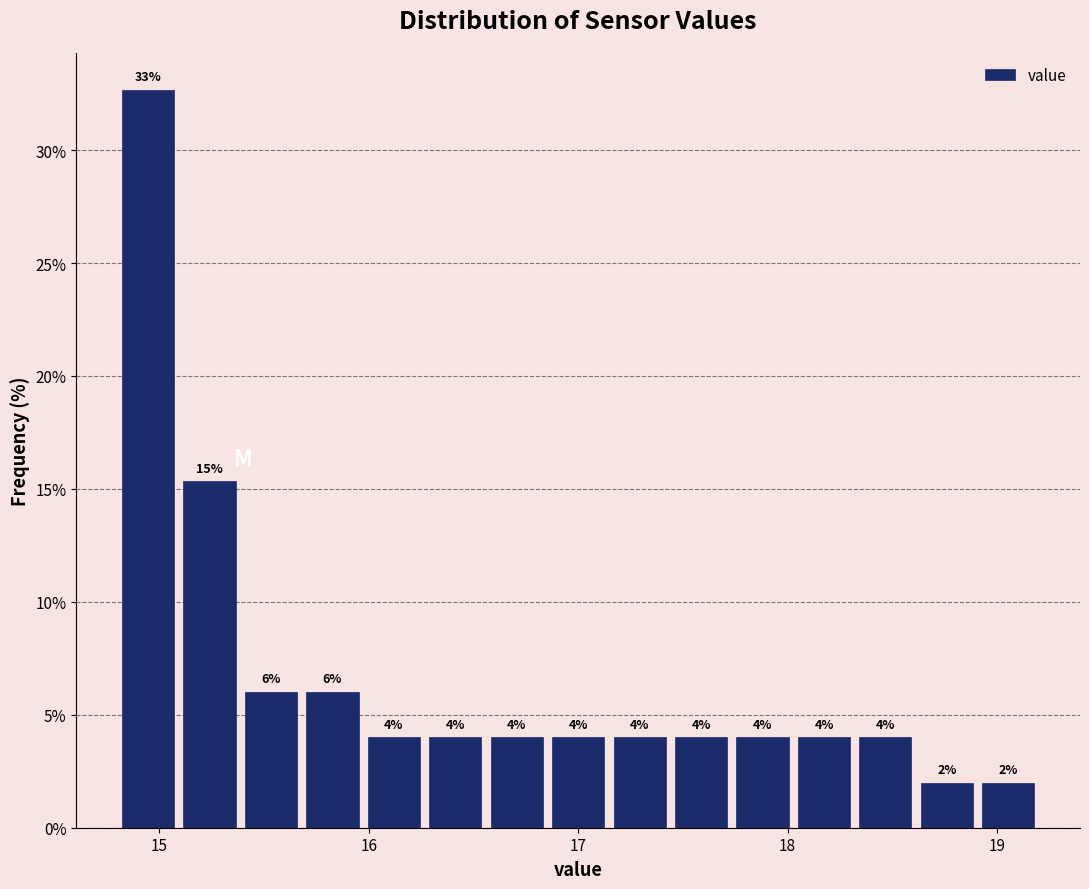

Read against the x-axis, roughly where is the centre of the tallest bar?

14.9